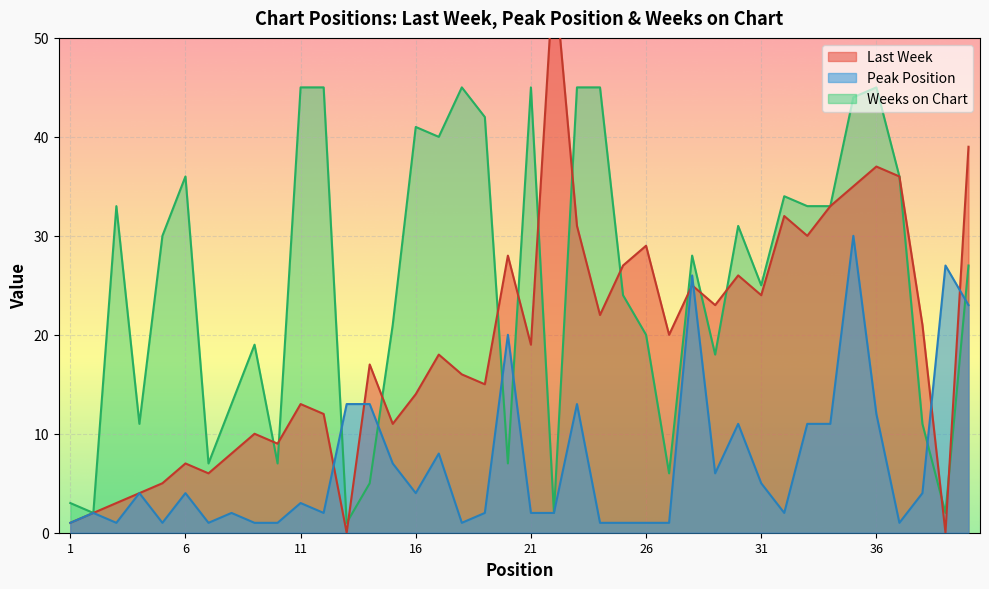

True or false: Peak Position has more than 0 points higher than both neighbors.

True